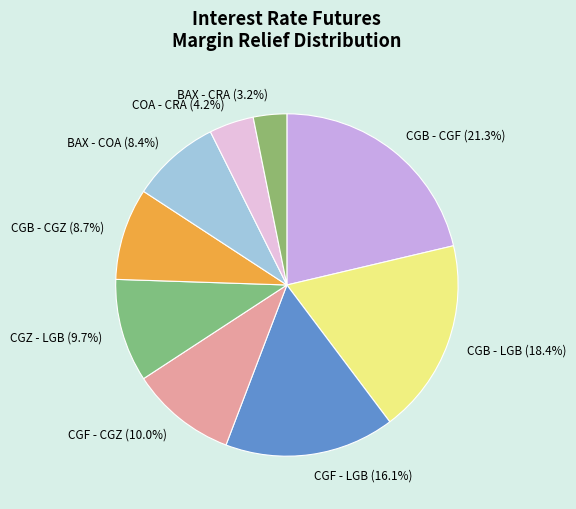

To the nearest percent, what is the average slice percentage?

11%